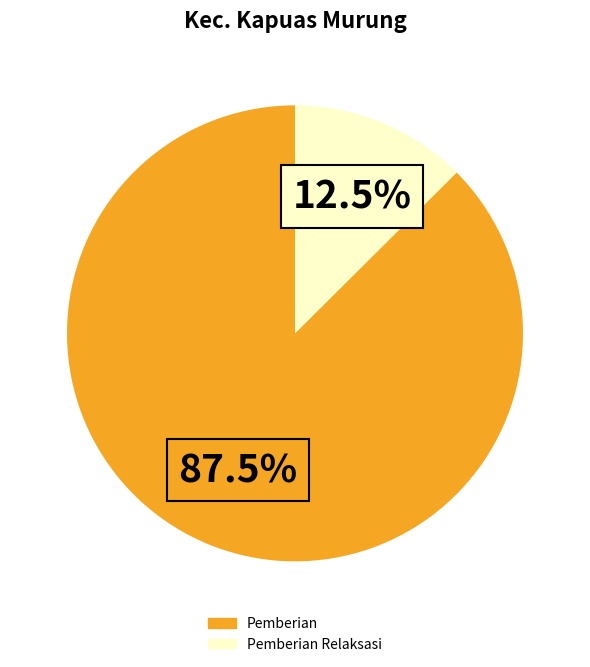

Is there a majority slice in this chart?

Yes